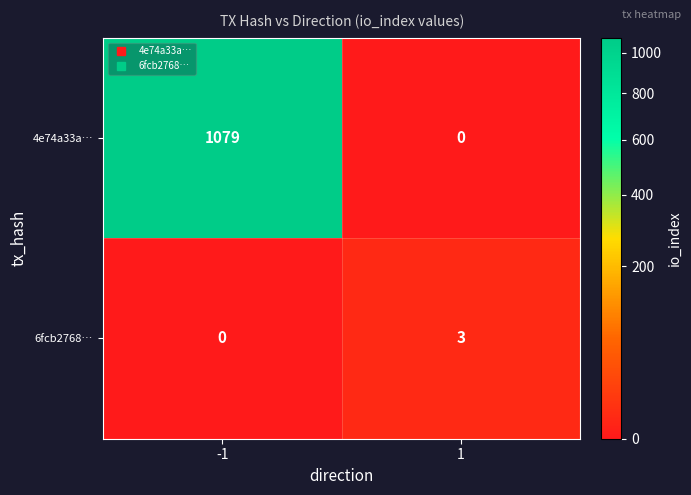

What is the difference between the highest and lowest values at 1?

3